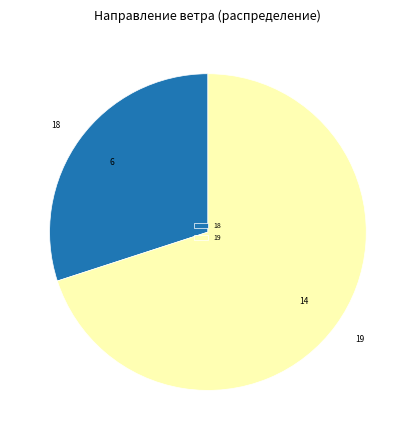

Does any single category account for the majority?

Yes